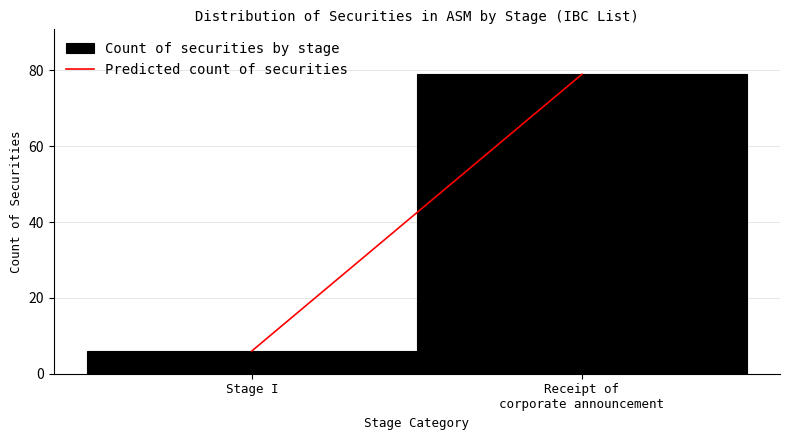

Reading left to right, what are all the values shown in this chart?

6	79